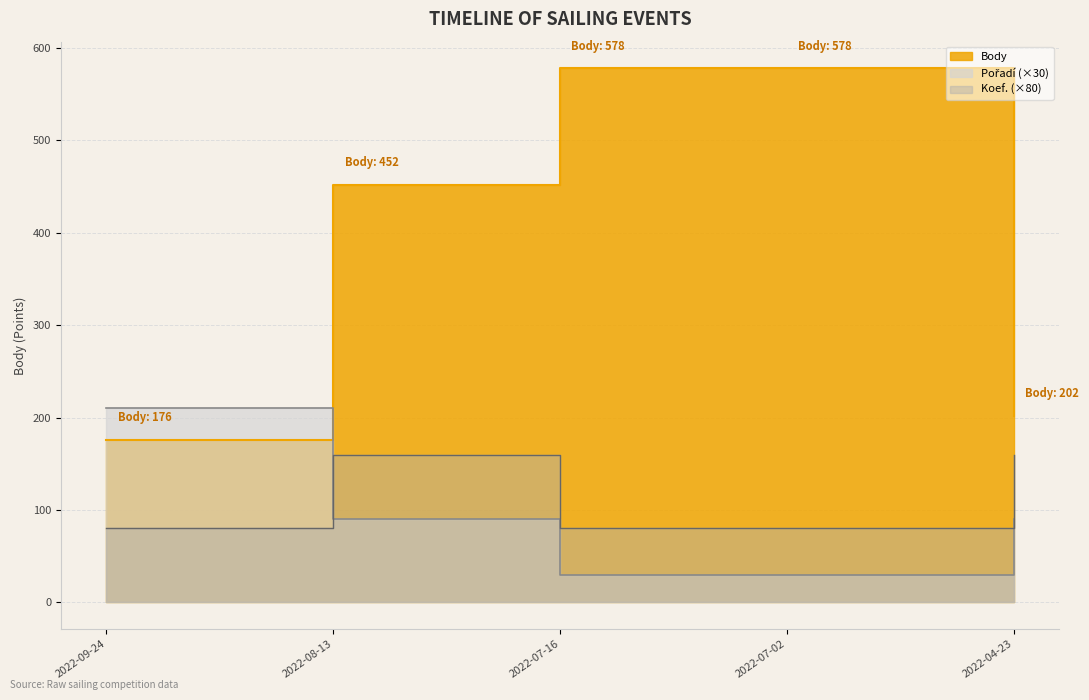

What are all the series names shown in the legend?

Body, Pořadí, Koef.